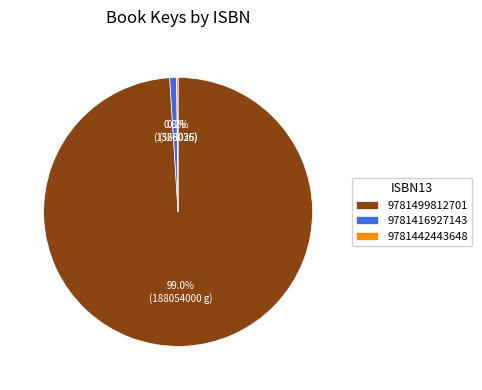

What is the largest slice in the pie chart?

9781499812701